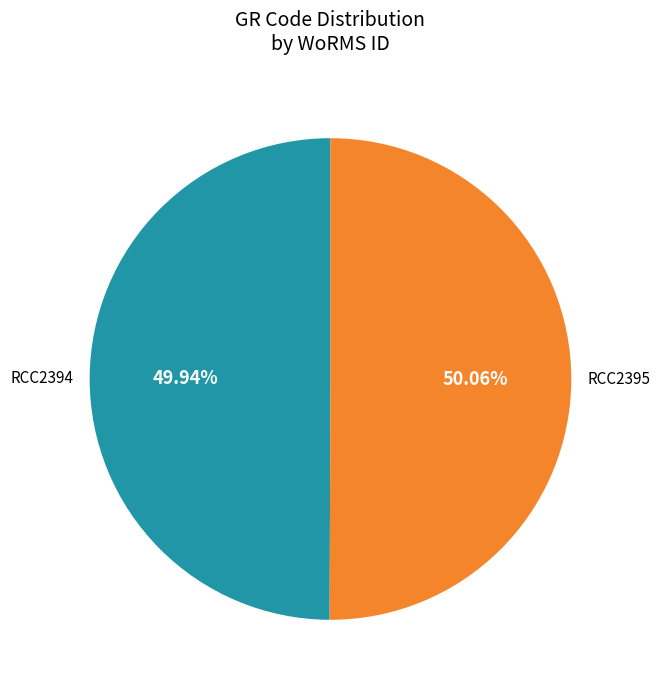

The RCC2394 slice represents 50% of the pie. True or false?

True